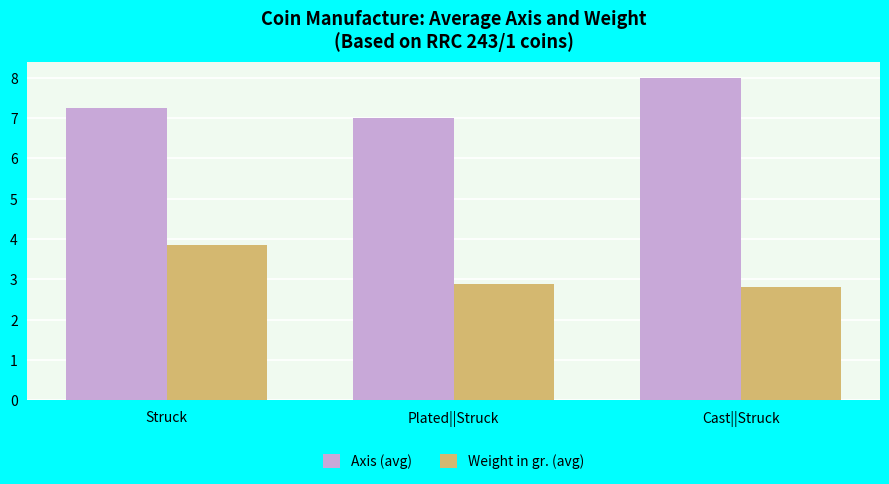

Rank the series by their average value, from lowest to highest.

Weight in gr. (avg), Axis (avg)